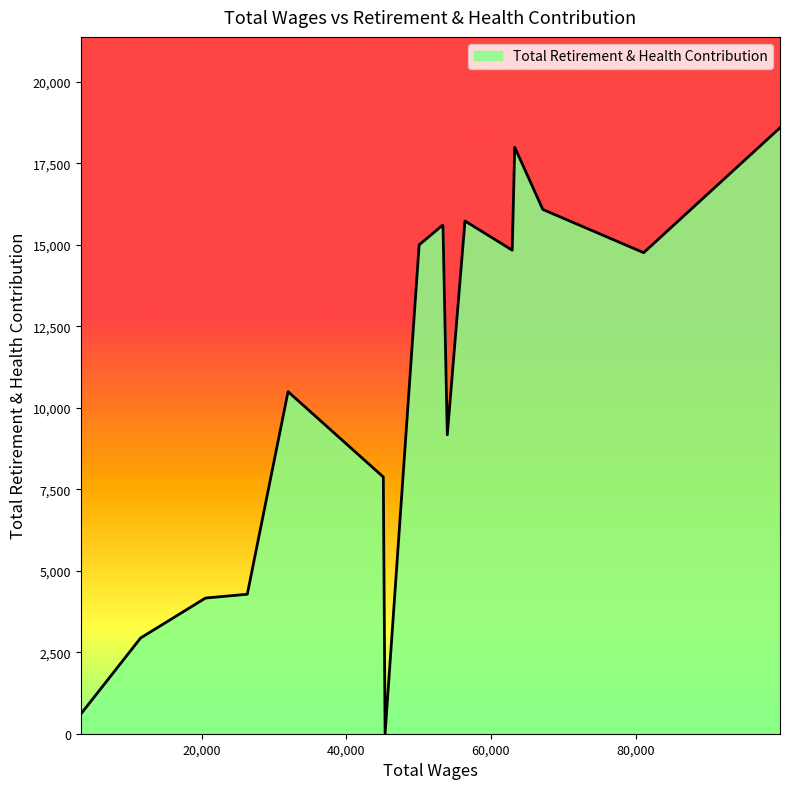

What is the difference between the maximum and minimum values?

18588